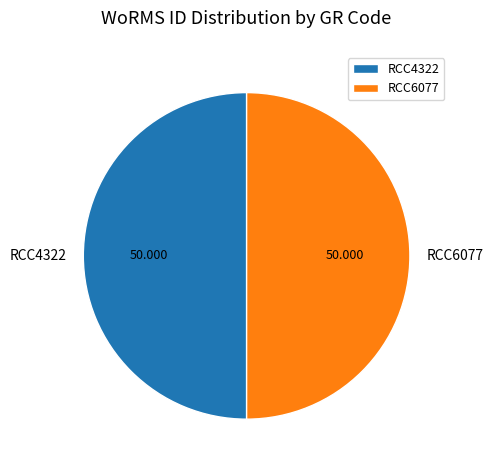

Do RCC6077 and RCC4322 together represent more than half of the pie?

Yes